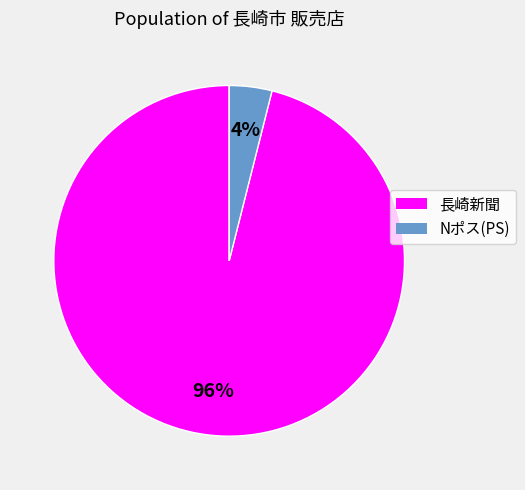

How many slices are in this pie chart?

2